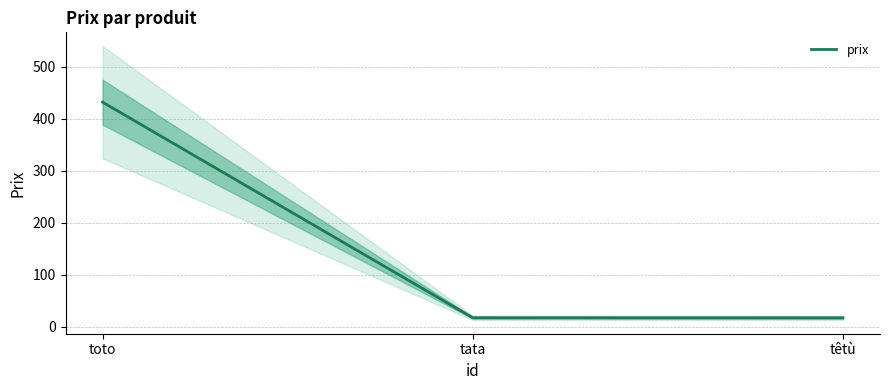

Where does the data first go above 17?

toto